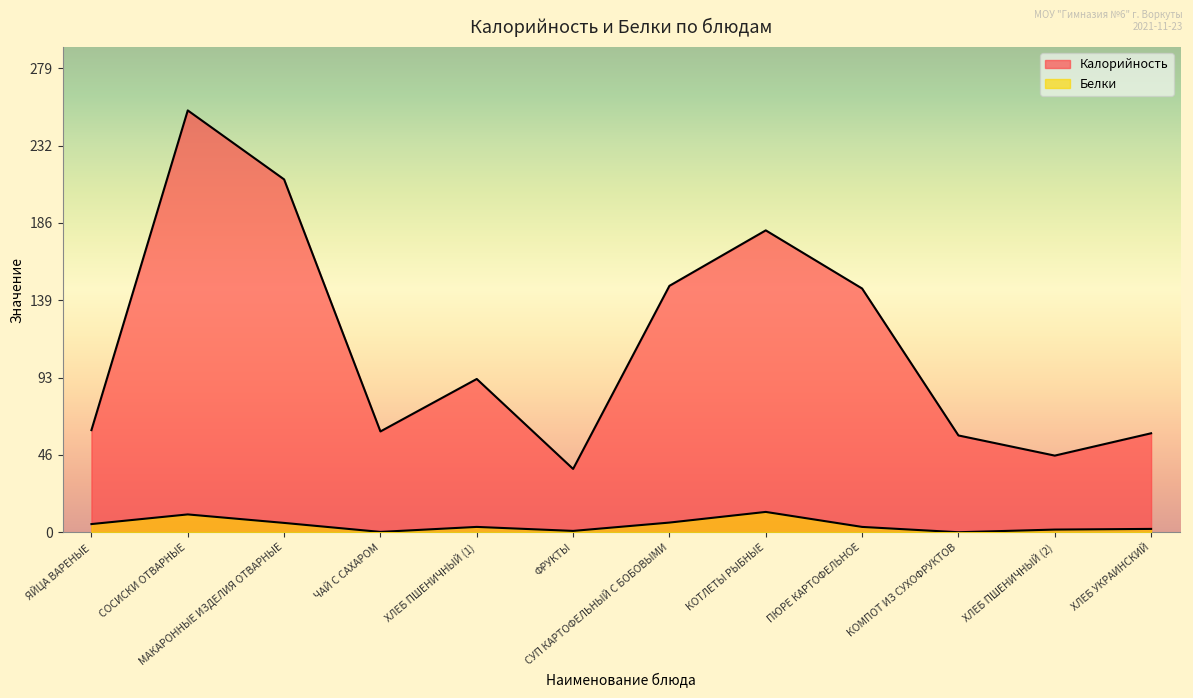

What is the value of the Белки point at the 3rd from the left?

5.6